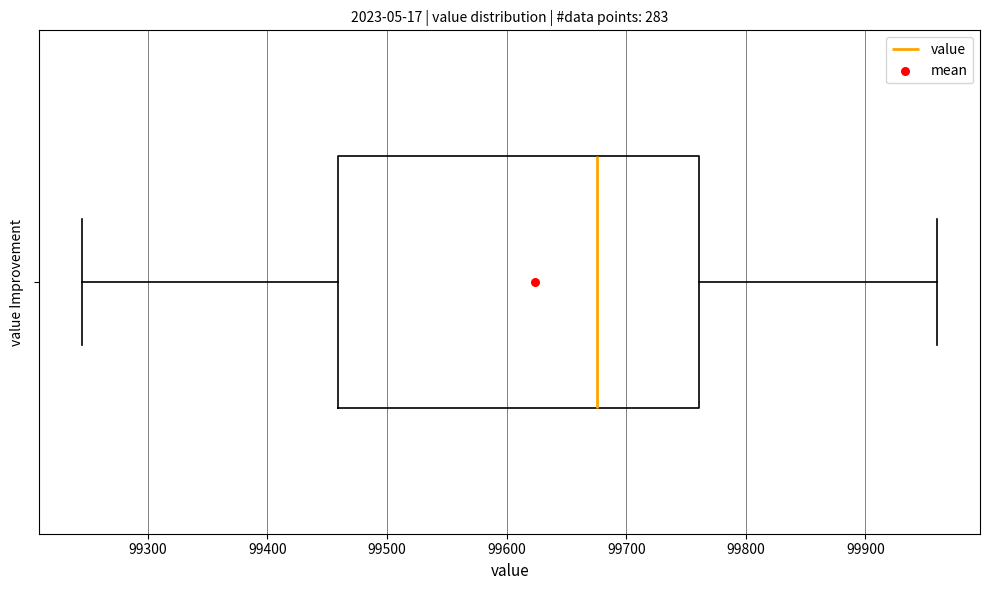

Transcribe this box plot: give where the median line is, the range the box spans, and where the two whiskers end, as read against the x-axis. The values are not printed on the chart, so give them approximately, as read against the axis.

median 99680, box 99460 to 99760, whiskers 99250 to 99960